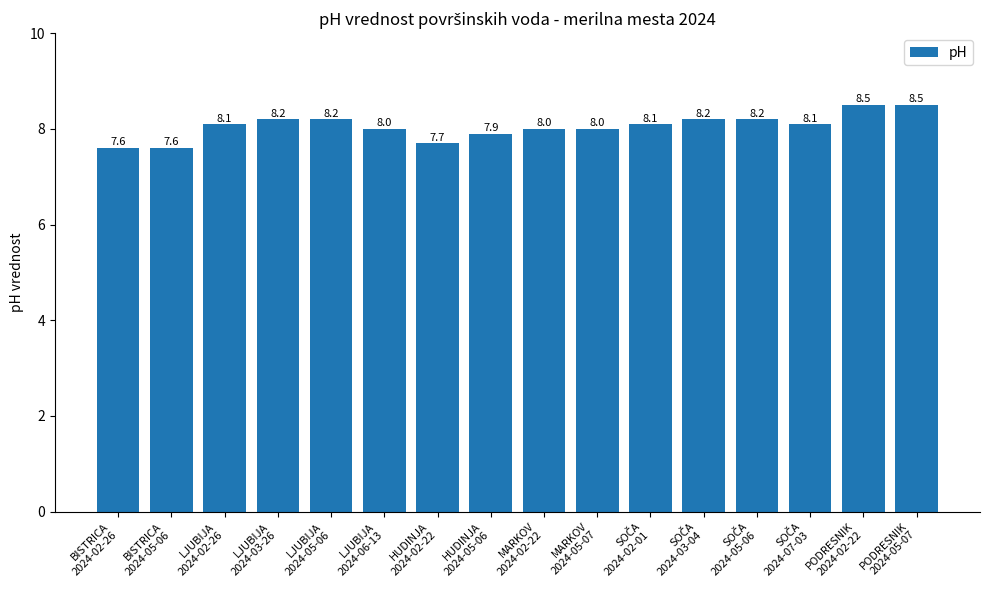

How many data points does each series have?

16